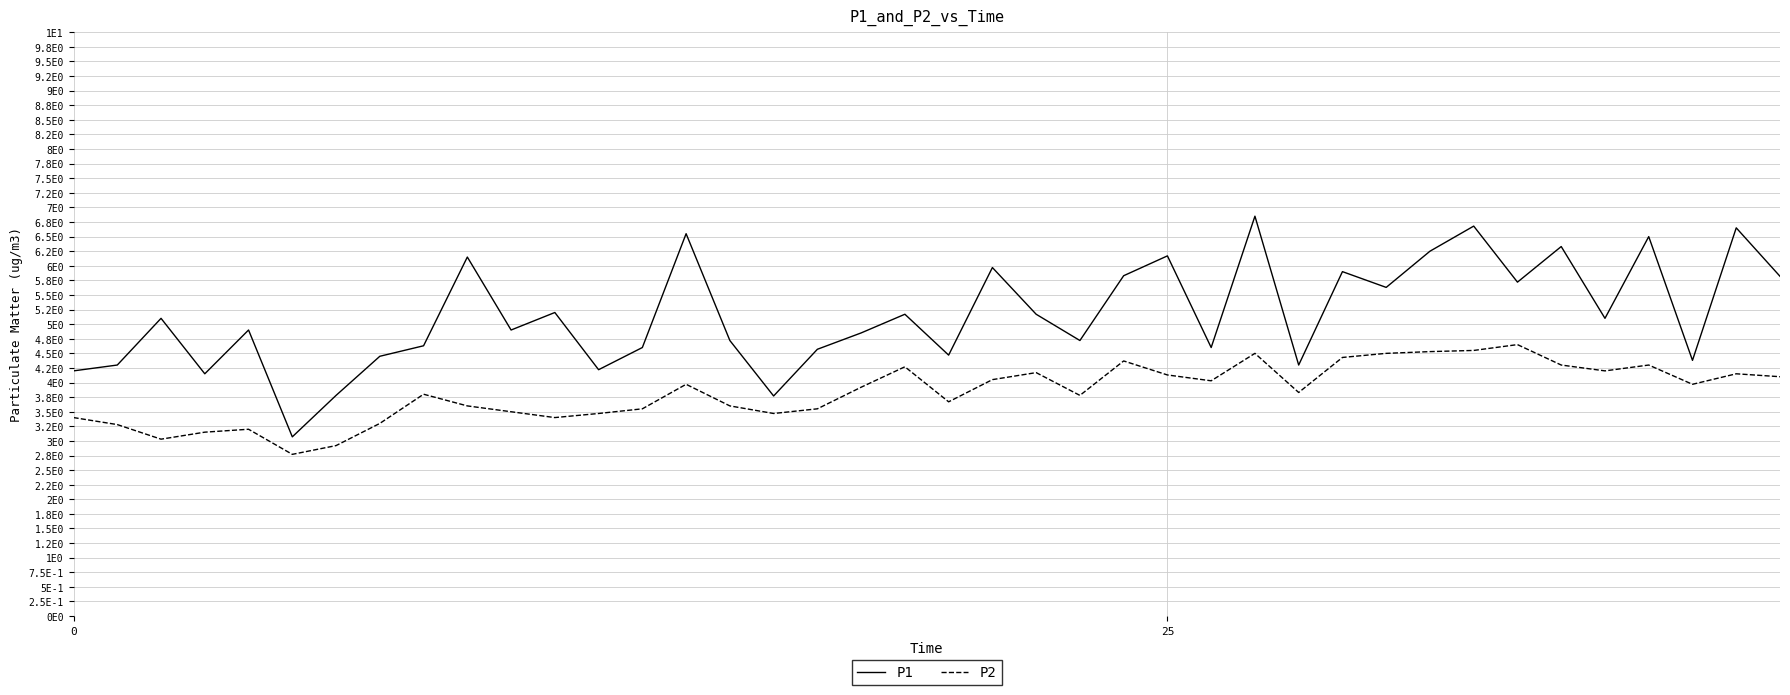

What are all the series names shown in the legend?

P1, P2